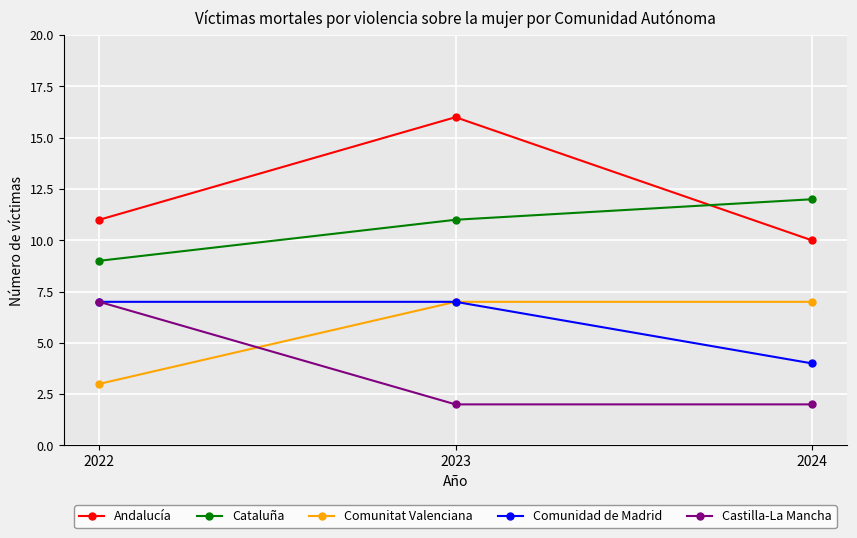

How many data points does each series have?

3